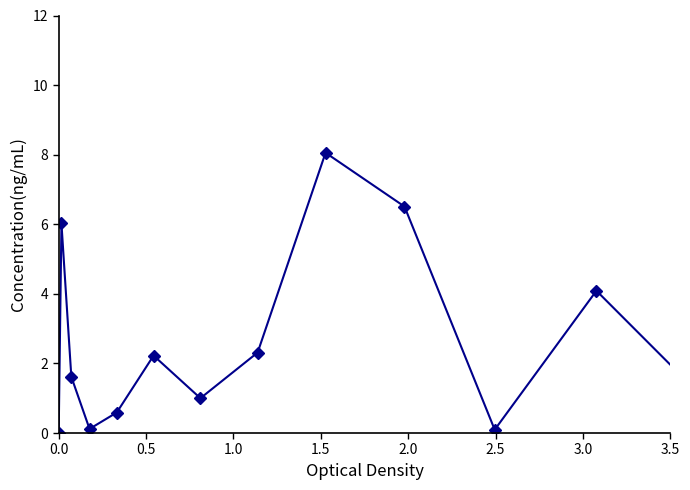

What is the average value?

3.2